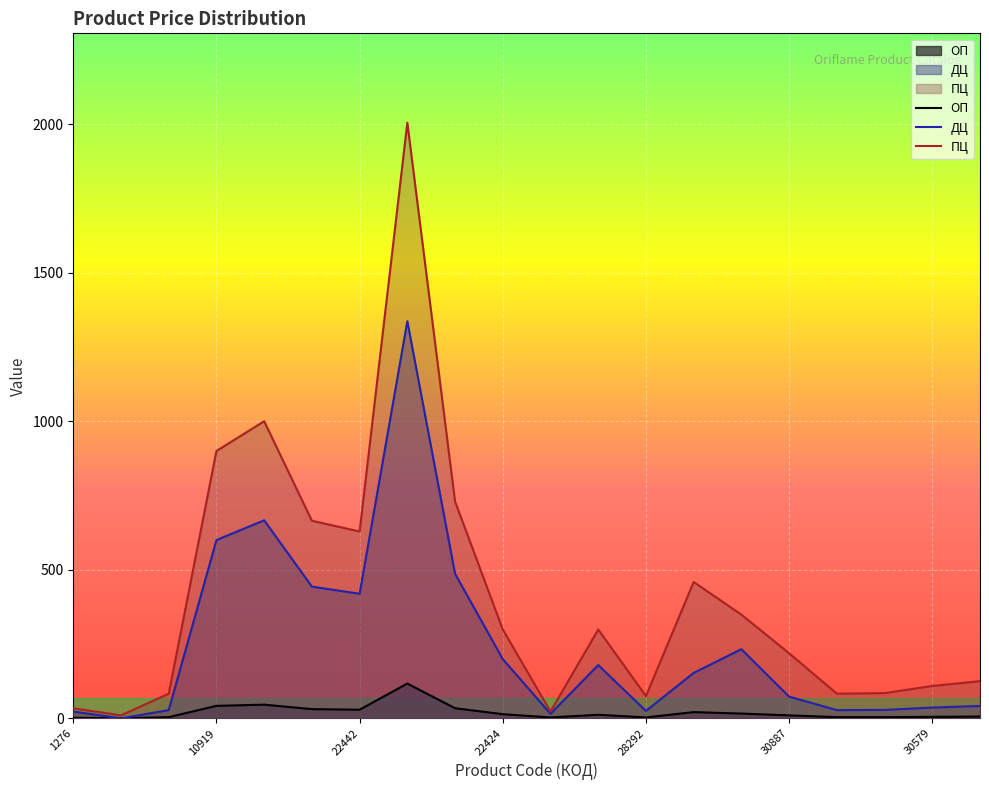

What is the label of the 1st point from the left?

1276